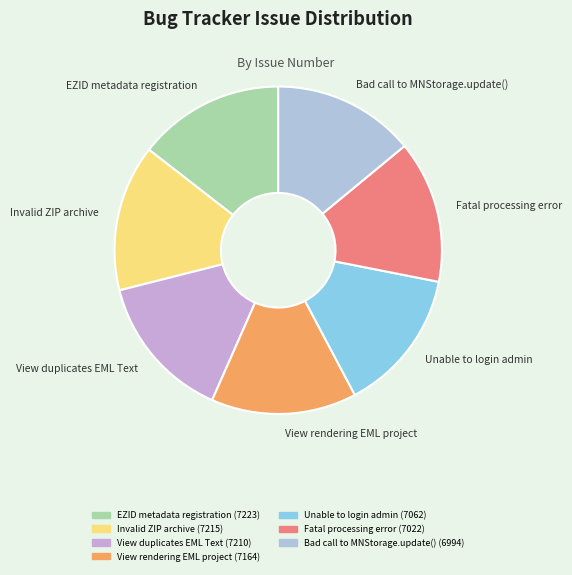

Is there any slice that represents more than half of the pie?

No